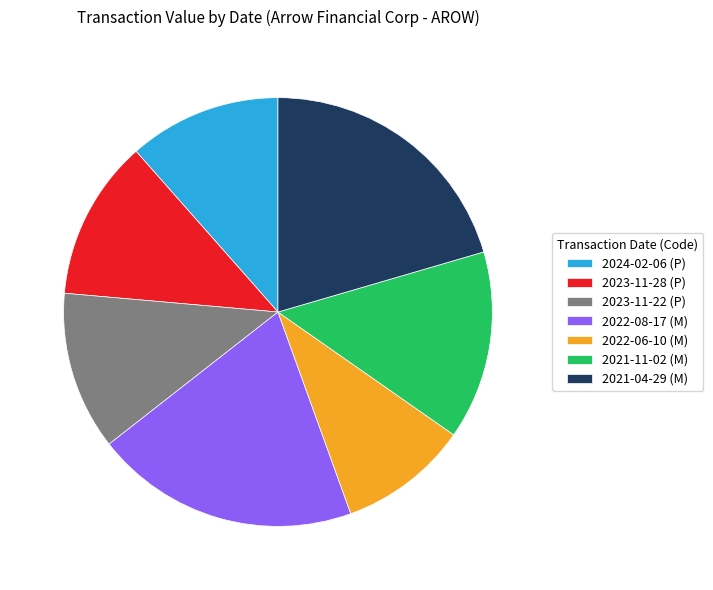

Does 2024-02-06 (P) account for over 50% of the chart?

No